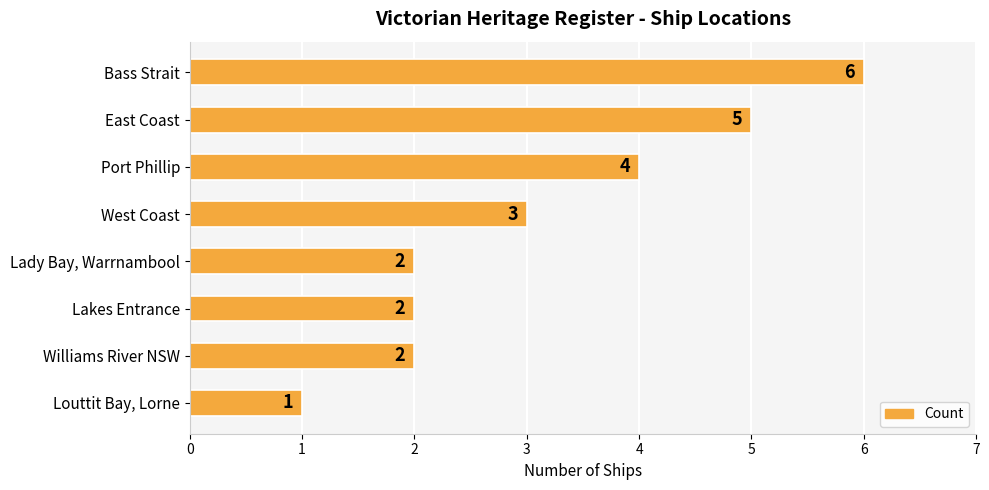

Approximately how many times larger is the value at Lakes Entrance compared to Lady Bay, Warrnambool?

1.0